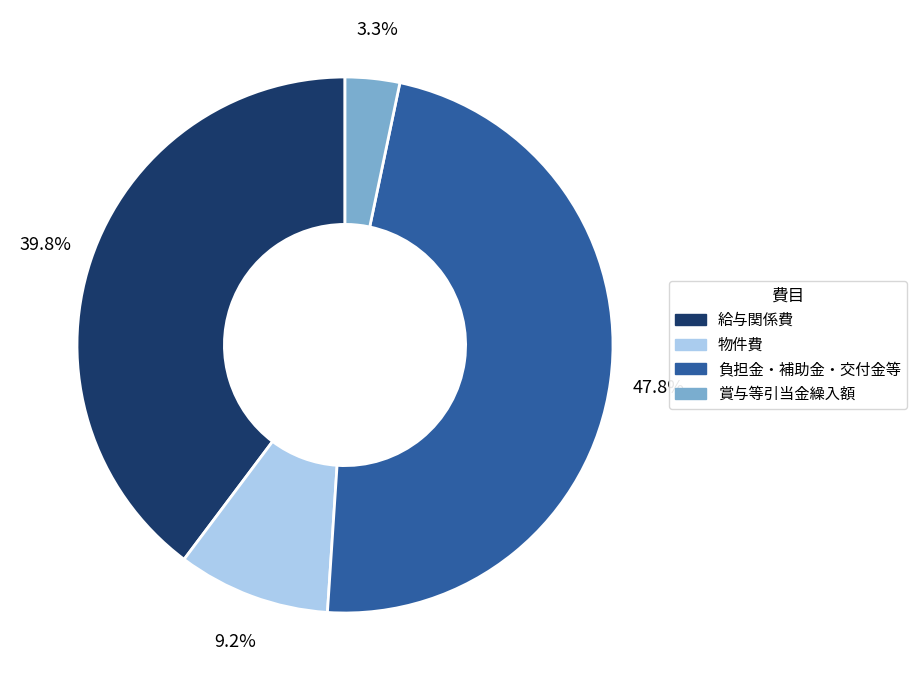

Which slice is the smallest?

賞与等引当金繰入額